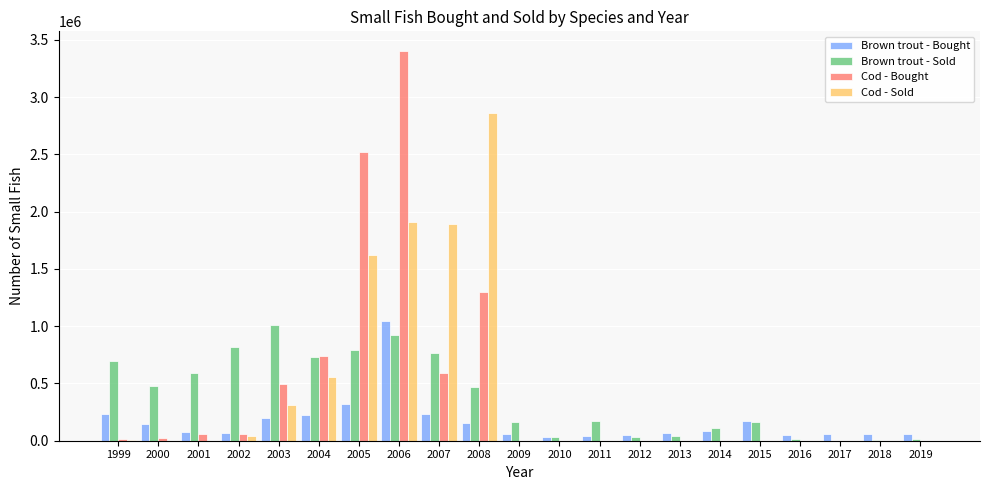

What is the average value of the Brown trout - Sold series?

382043